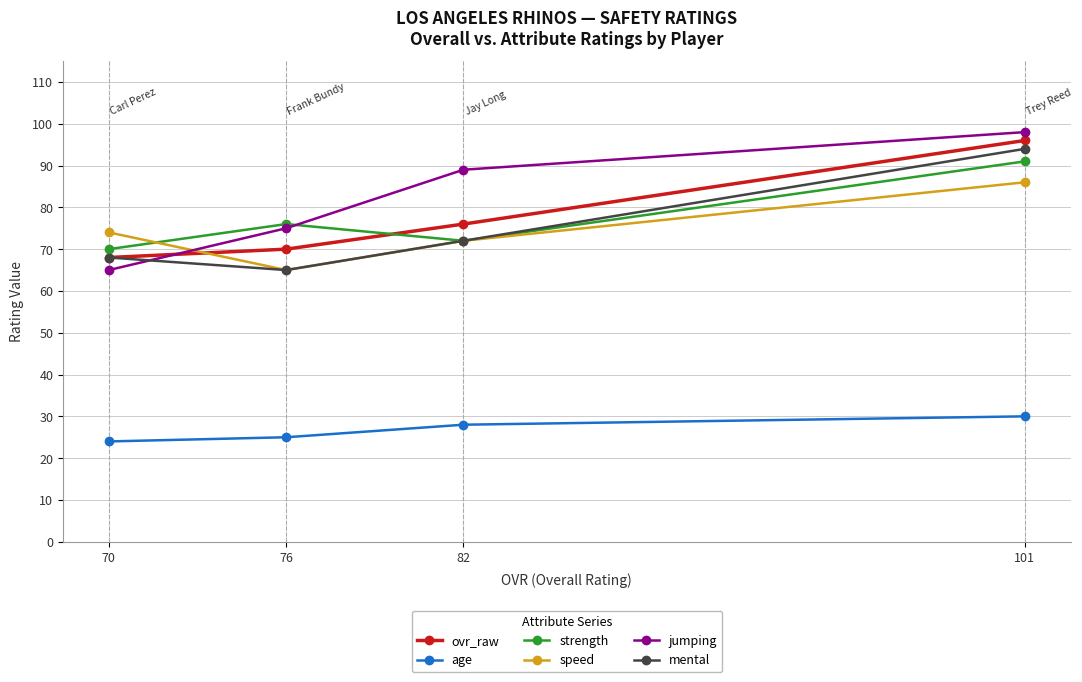

The value of jumping at 76 is 75. True or false?

True